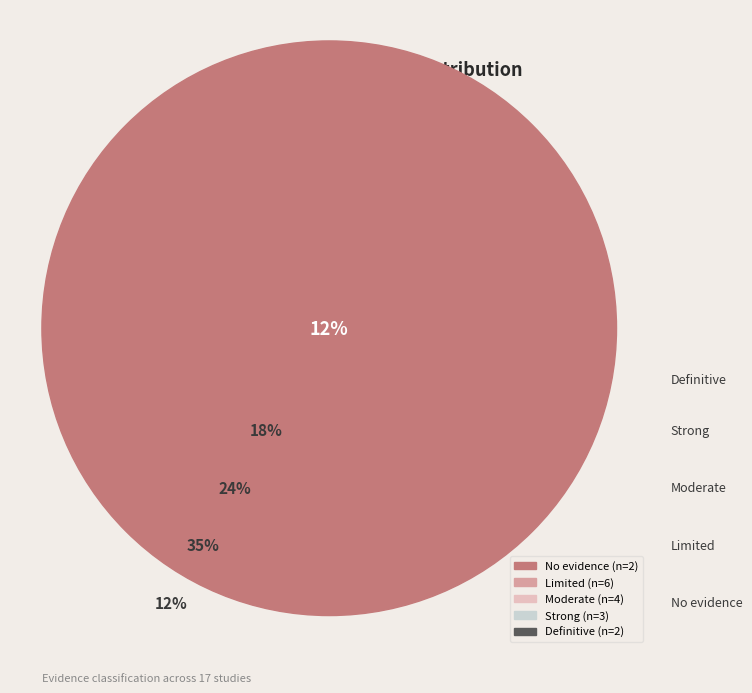

To the nearest percent, what is the difference between the Strong and No evidence slice percentages?

6%